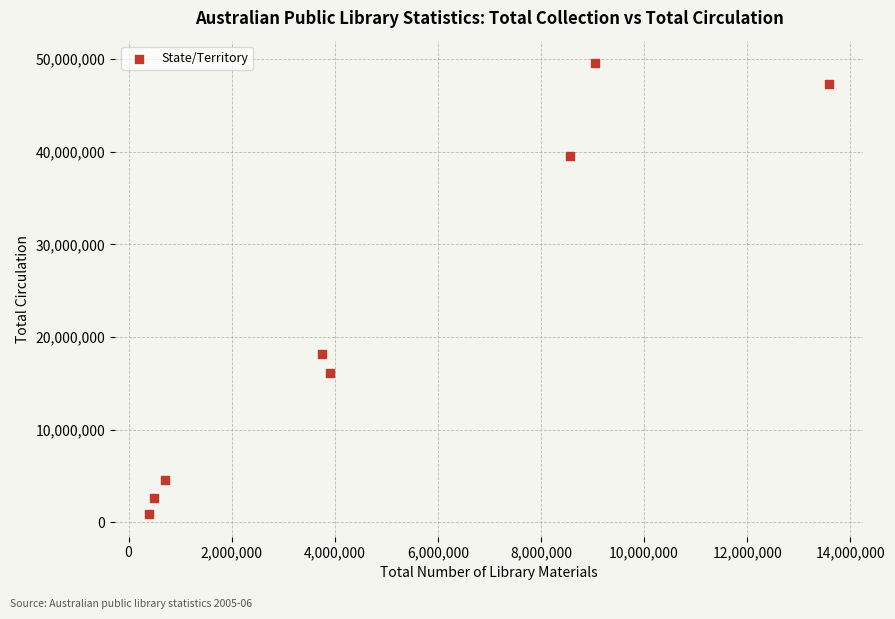

What is the average Y value?

22353920